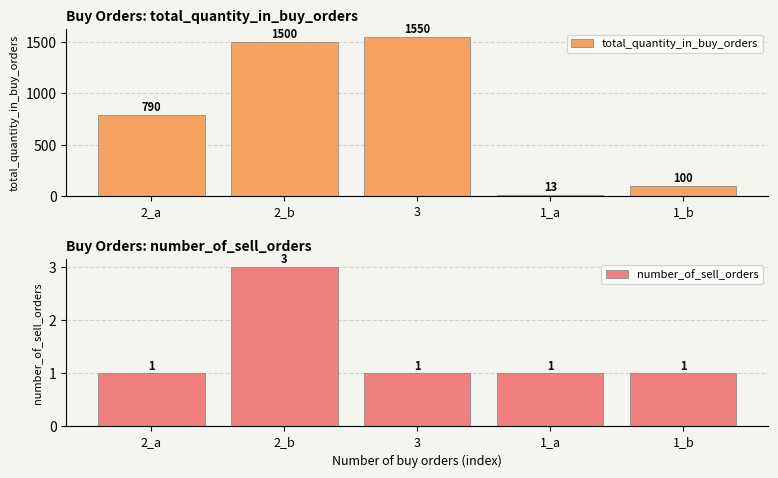

How many values in the total_quantity_in_buy_orders series are below 790?

2